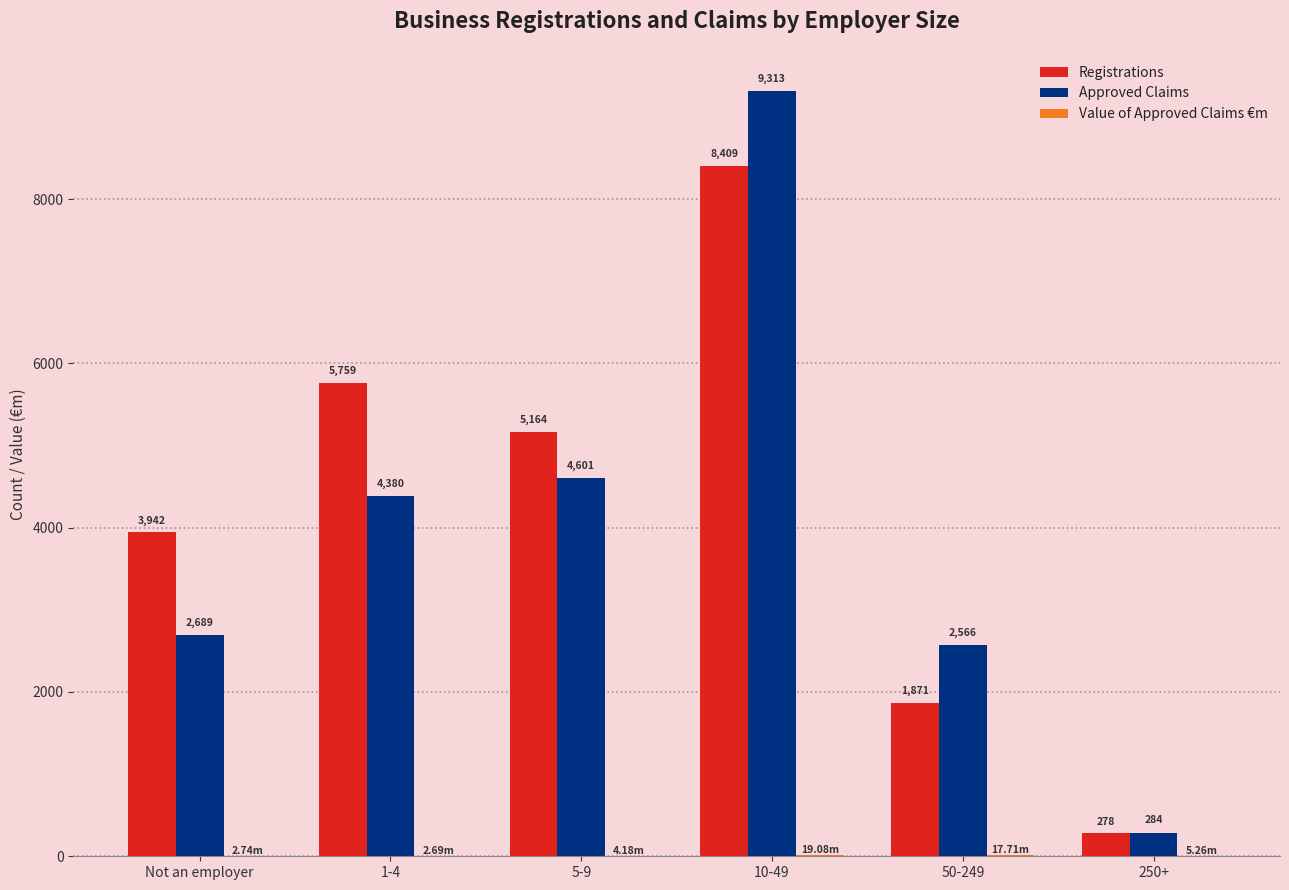

Which series has the largest total across all categories?

Registrations